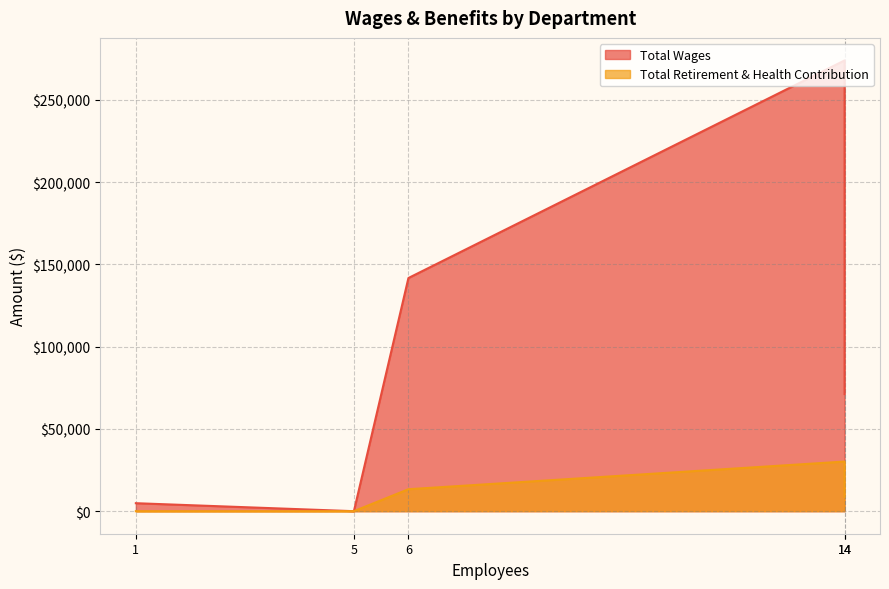

What is the average value of the Total Wages series?

98359